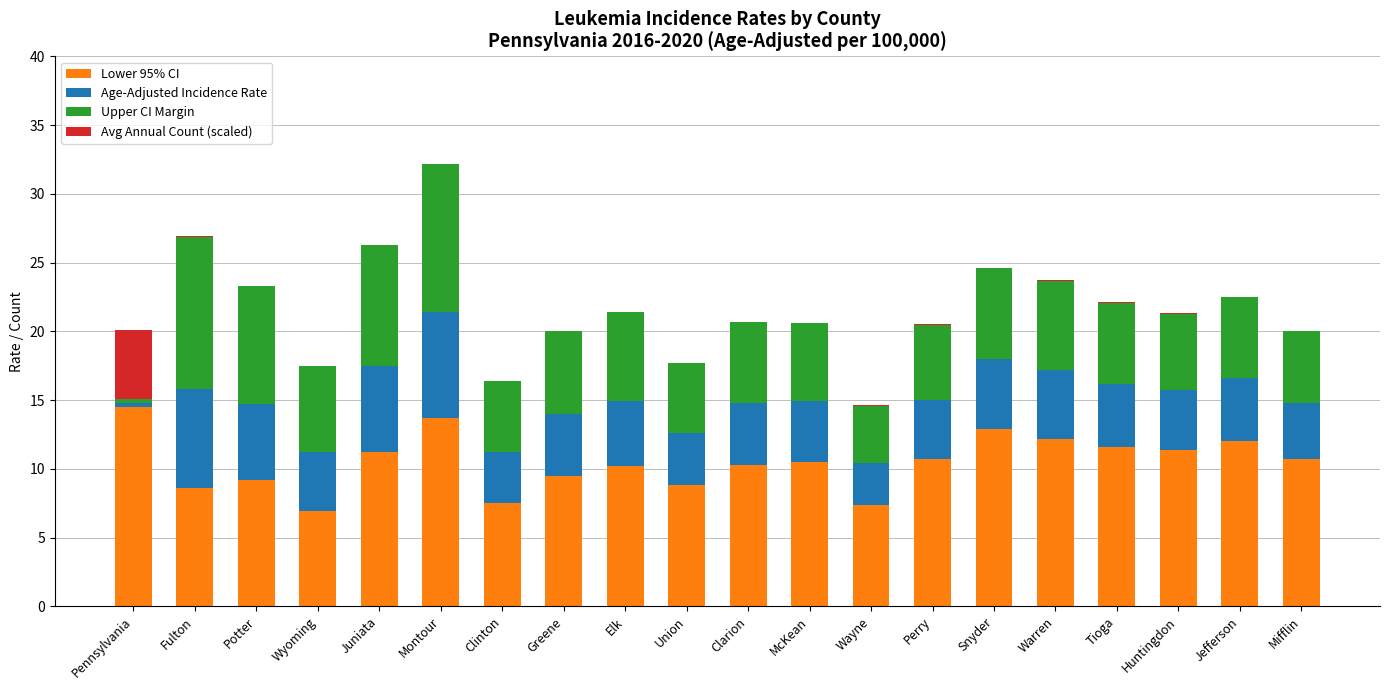

True or false: Lower 95% CI has a value of 14.7 at Clarion.

False